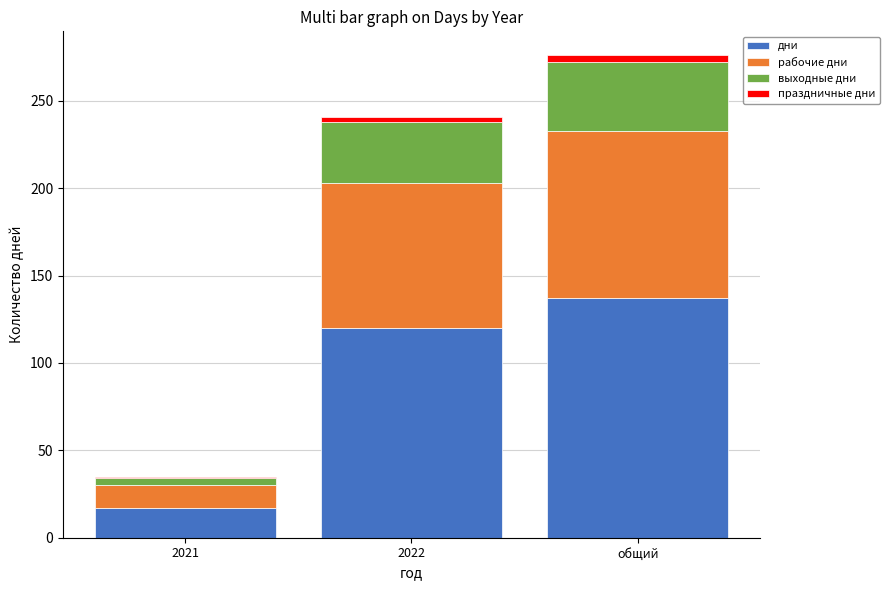

Rank the categories by дни value from highest to lowest.

общий, 2022, 2021